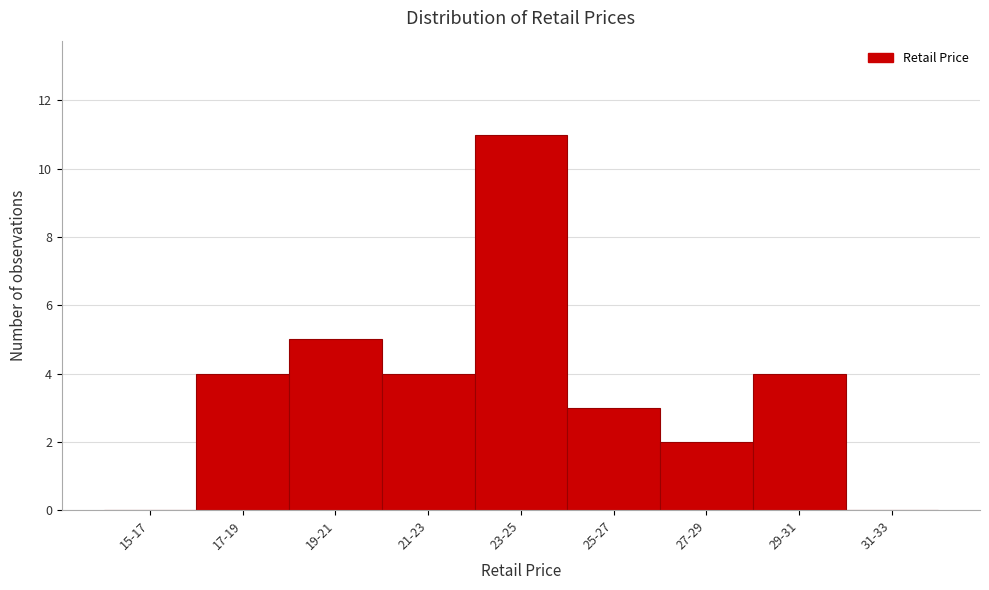

Reading right to left, what are all the values shown in this chart?

31-33=0	29-31=4	27-29=2	25-27=3	23-25=11	21-23=4	19-21=5	17-19=4	15-17=0